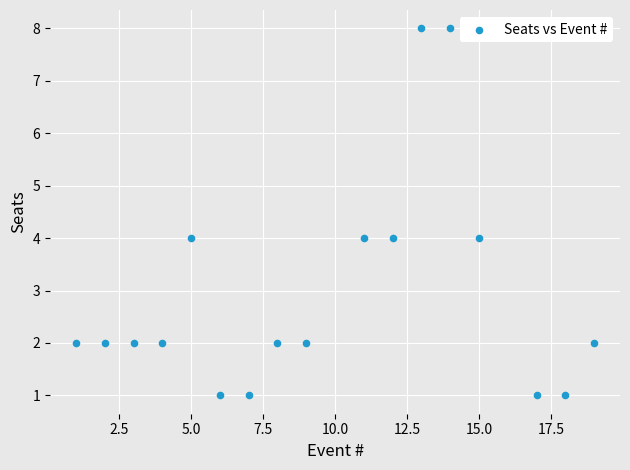

What is the range of Y values (max minus min)?

7